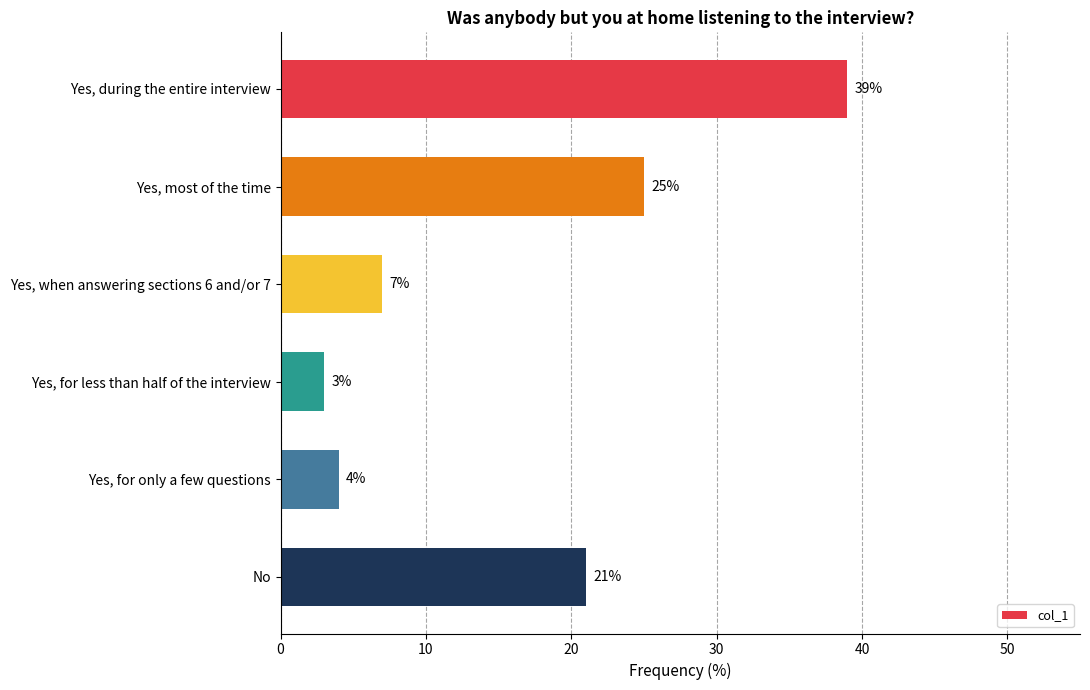

What position from the bottom is Yes, for only a few questions?

2